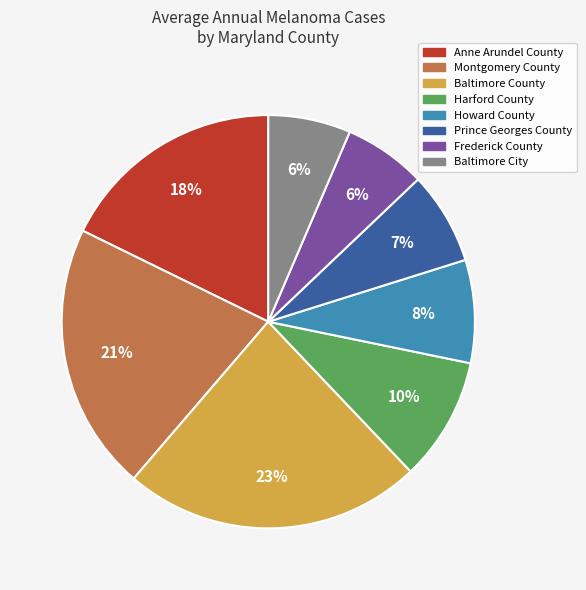

Which slice is the largest?

Baltimore County